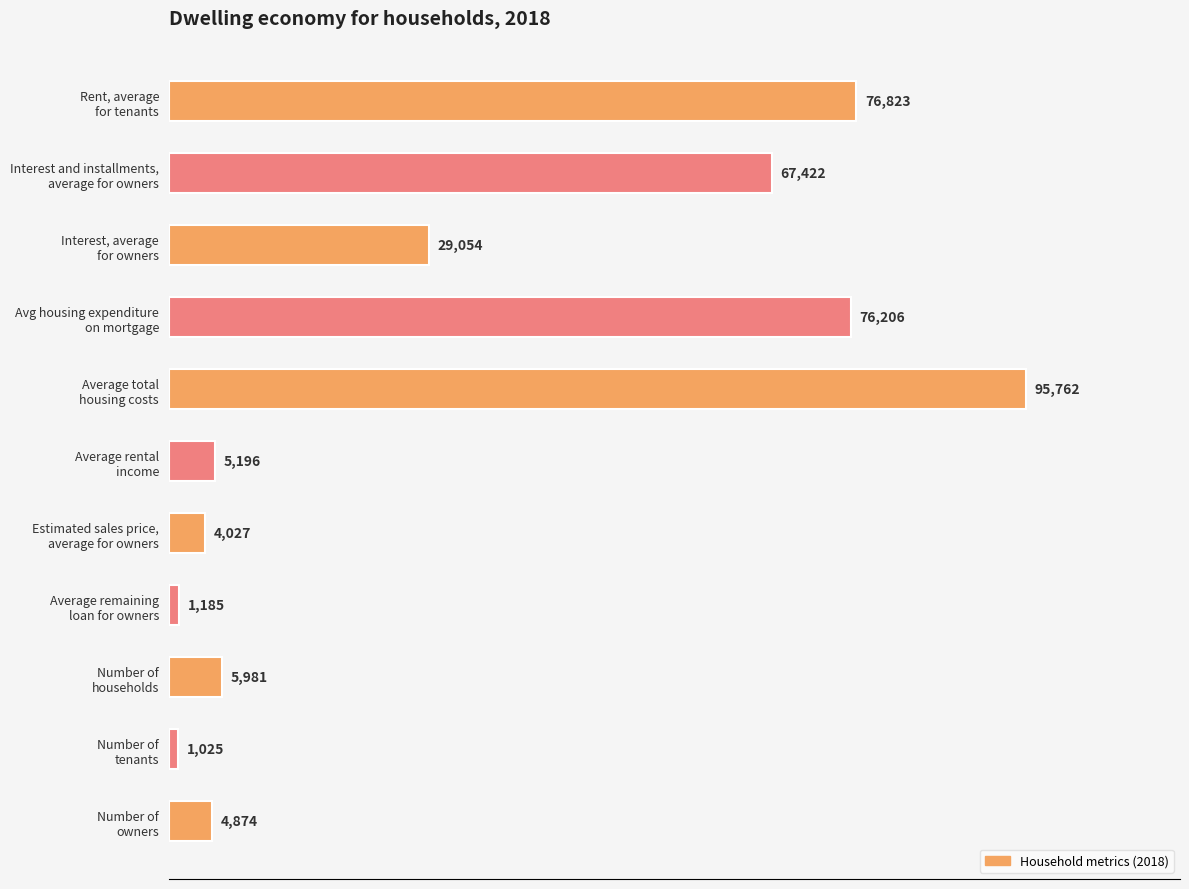

Reading top to bottom, list all the values displayed in this chart.

76823	67422	29054	76206	95762	5196	4027	1185	5981	1025	4874